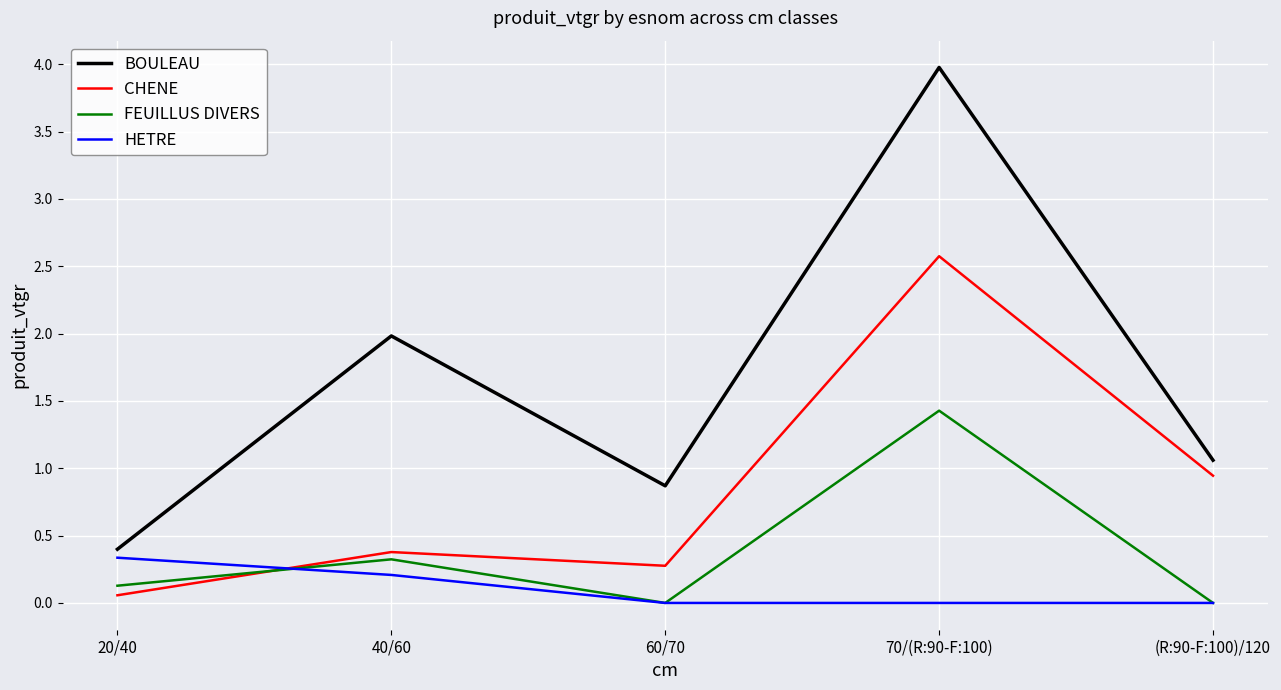

What is the difference between the highest and lowest values at (R:90-F:100)/120?

1.1